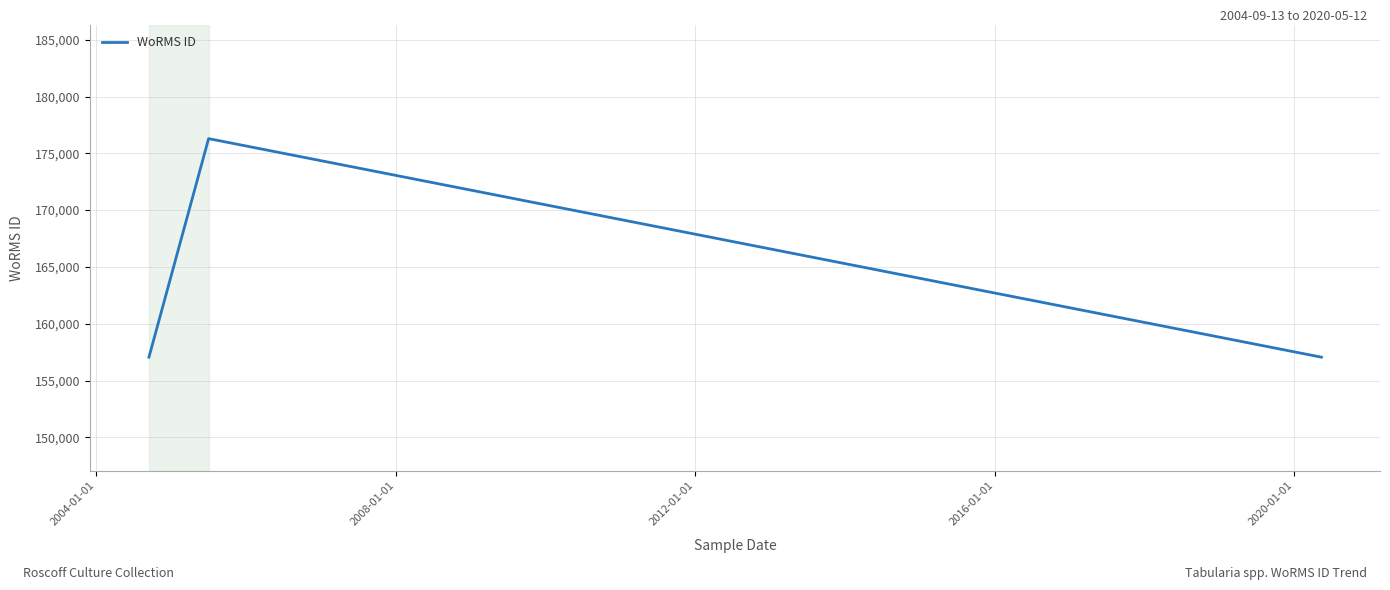

What is the difference between the maximum and minimum values?

19235